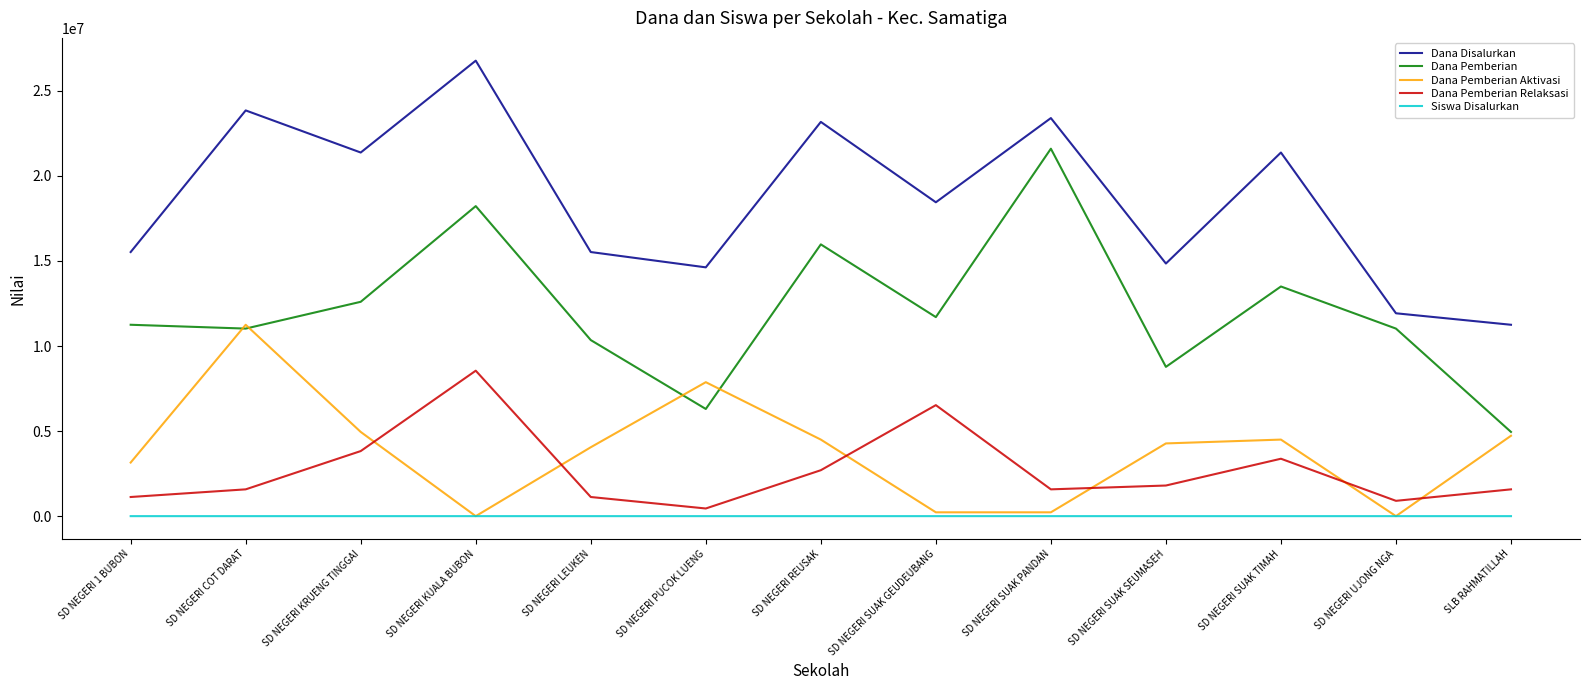

Rank the series by their maximum value, from highest to lowest.

Dana Disalurkan, Dana Pemberian, Dana Pemberian Aktivasi, Dana Pemberian Relaksasi, Siswa Disalurkan